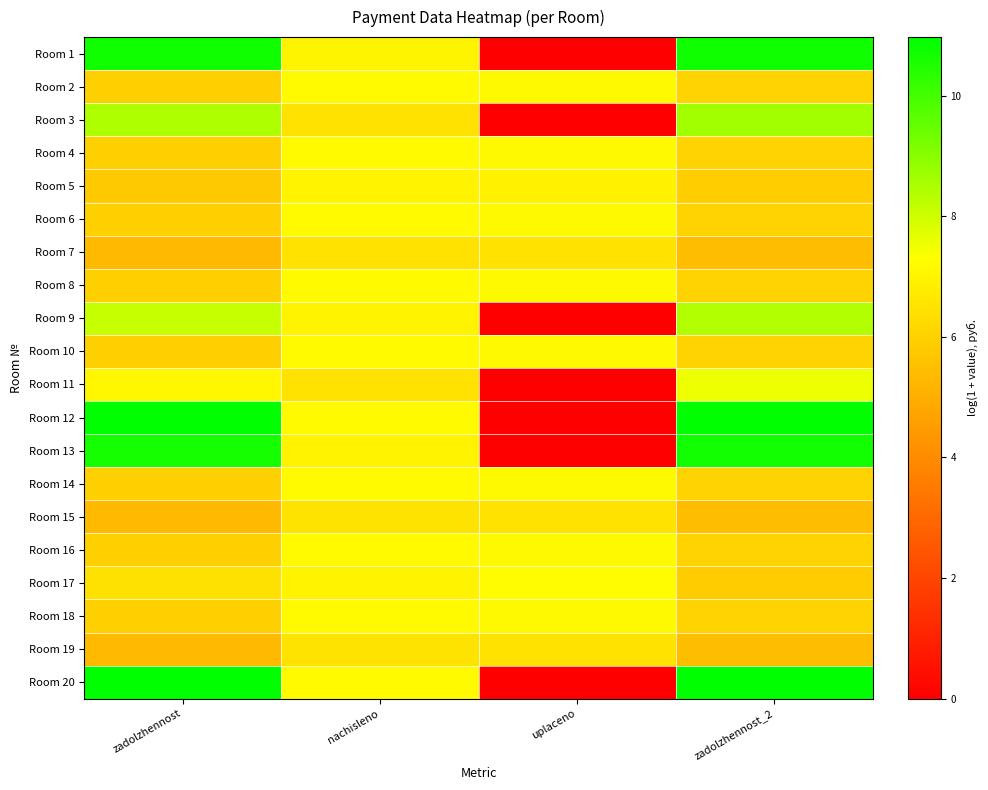

Reading left to right, transcribe all the data shown in this chart.

Room 1: zadolzhennost=10.7	nachisleno=7.0	uplaceno=0.0	zadolzhennost_2=10.7
Room 2: zadolzhennost=6.0	nachisleno=7.2	uplaceno=7.1	zadolzhennost_2=6.1
Room 3: zadolzhennost=8.5	nachisleno=6.5	uplaceno=0.0	zadolzhennost_2=8.6
Room 4: zadolzhennost=6.0	nachisleno=7.2	uplaceno=7.1	zadolzhennost_2=6.1
Room 5: zadolzhennost=5.8	nachisleno=7.0	uplaceno=6.9	zadolzhennost_2=5.9
Room 6: zadolzhennost=6.0	nachisleno=7.2	uplaceno=7.1	zadolzhennost_2=6.1
Room 7: zadolzhennost=5.3	nachisleno=6.5	uplaceno=6.5	zadolzhennost_2=5.4
Room 8: zadolzhennost=6.0	nachisleno=7.2	uplaceno=7.1	zadolzhennost_2=6.1
Room 9: zadolzhennost=8.1	nachisleno=7.0	uplaceno=0.0	zadolzhennost_2=8.4
Room 10: zadolzhennost=6.0	nachisleno=7.2	uplaceno=7.1	zadolzhennost_2=6.1
Room 11: zadolzhennost=7.1	nachisleno=6.5	uplaceno=0.0	zadolzhennost_2=7.6
Room 12: zadolzhennost=10.9	nachisleno=7.2	uplaceno=0.0	zadolzhennost_2=11.0
Room 13: zadolzhennost=10.6	nachisleno=7.0	uplaceno=0.0	zadolzhennost_2=10.7
Room 14: zadolzhennost=6.0	nachisleno=7.2	uplaceno=7.1	zadolzhennost_2=6.1
Room 15: zadolzhennost=5.3	nachisleno=6.5	uplaceno=6.5	zadolzhennost_2=5.4
Room 16: zadolzhennost=6.0	nachisleno=7.2	uplaceno=7.1	zadolzhennost_2=6.1
Room 17: zadolzhennost=6.5	nachisleno=7.0	uplaceno=7.2	zadolzhennost_2=5.9
Room 18: zadolzhennost=6.0	nachisleno=7.2	uplaceno=7.1	zadolzhennost_2=6.1
Room 19: zadolzhennost=5.3	nachisleno=6.5	uplaceno=6.5	zadolzhennost_2=5.4
Room 20: zadolzhennost=10.9	nachisleno=7.2	uplaceno=0.0	zadolzhennost_2=11.0